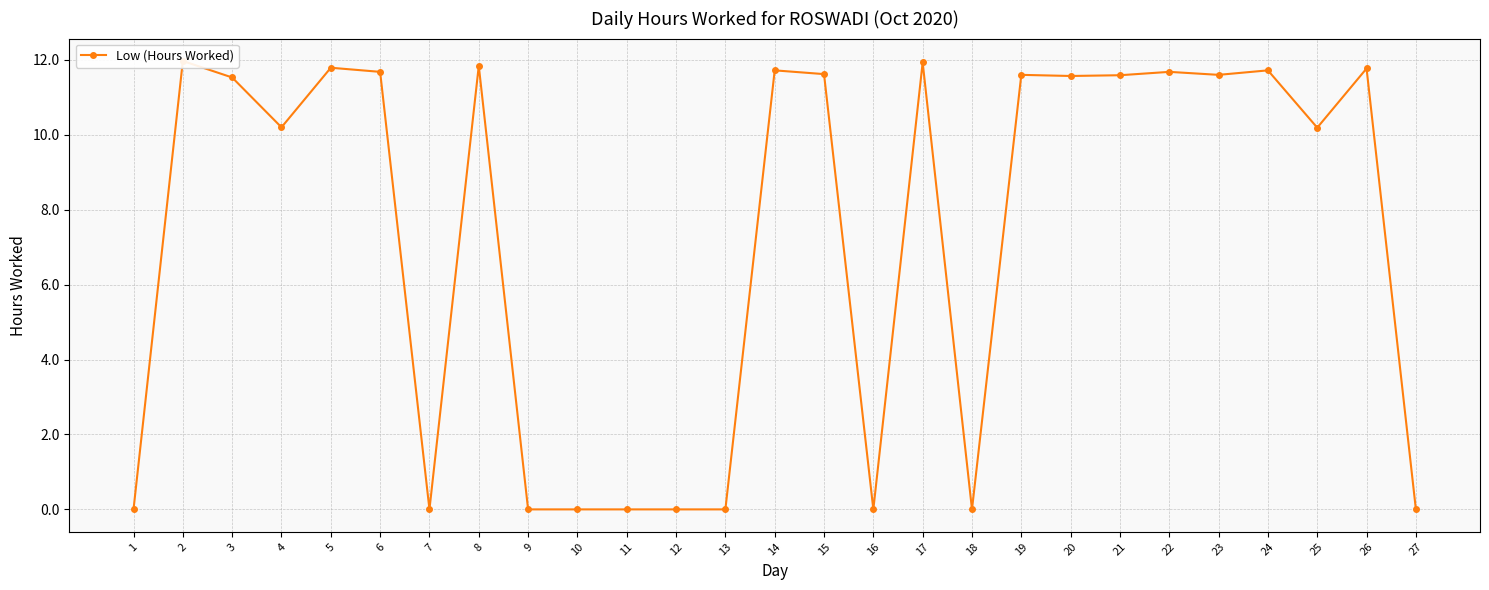

Which has a higher value, 22 or 1?

22